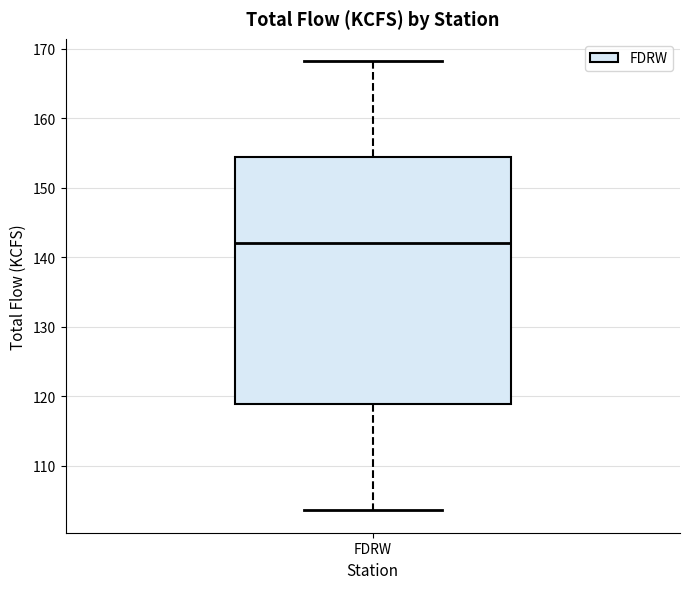

Transcribe this box plot: give where the median line is, the range the box spans, and where the two whiskers end, as read against the y-axis. The values are not printed on the chart, so give them approximately, as read against the axis.

median 142, box 119 to 154, whiskers 104 to 168